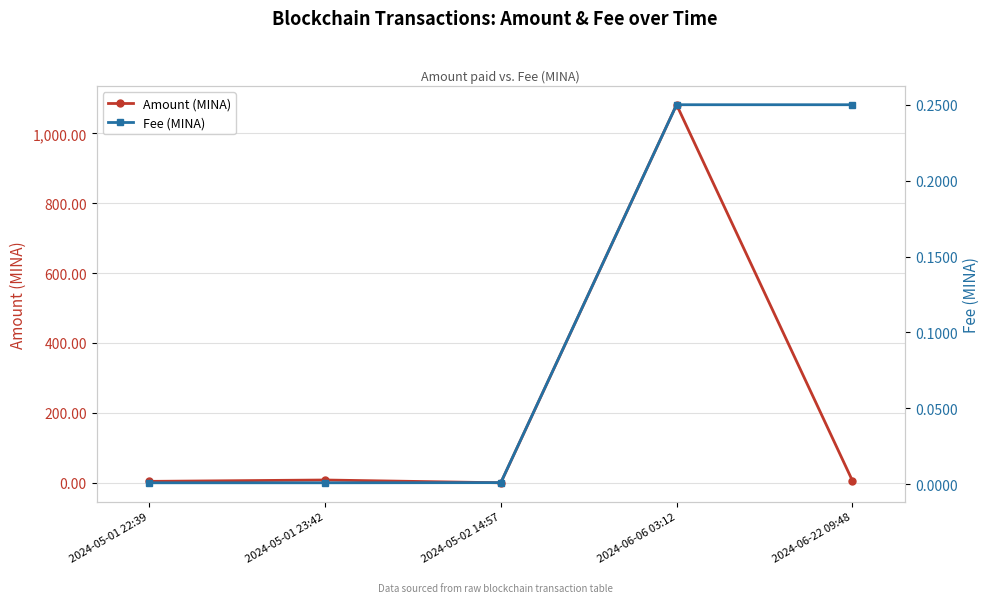

Between which two adjacent categories do Amount (MINA) and Fee (MINA) first intersect?

2024-05-01 23:42 and 2024-05-02 14:57